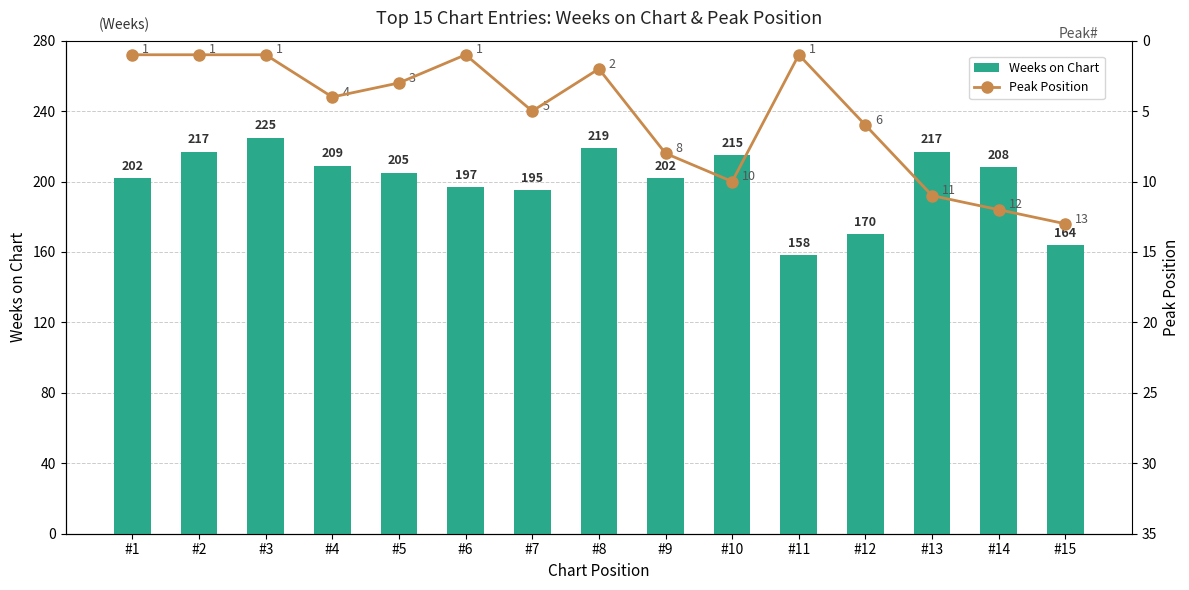

Which series changed the most between #7 and #13?

Weeks on Chart